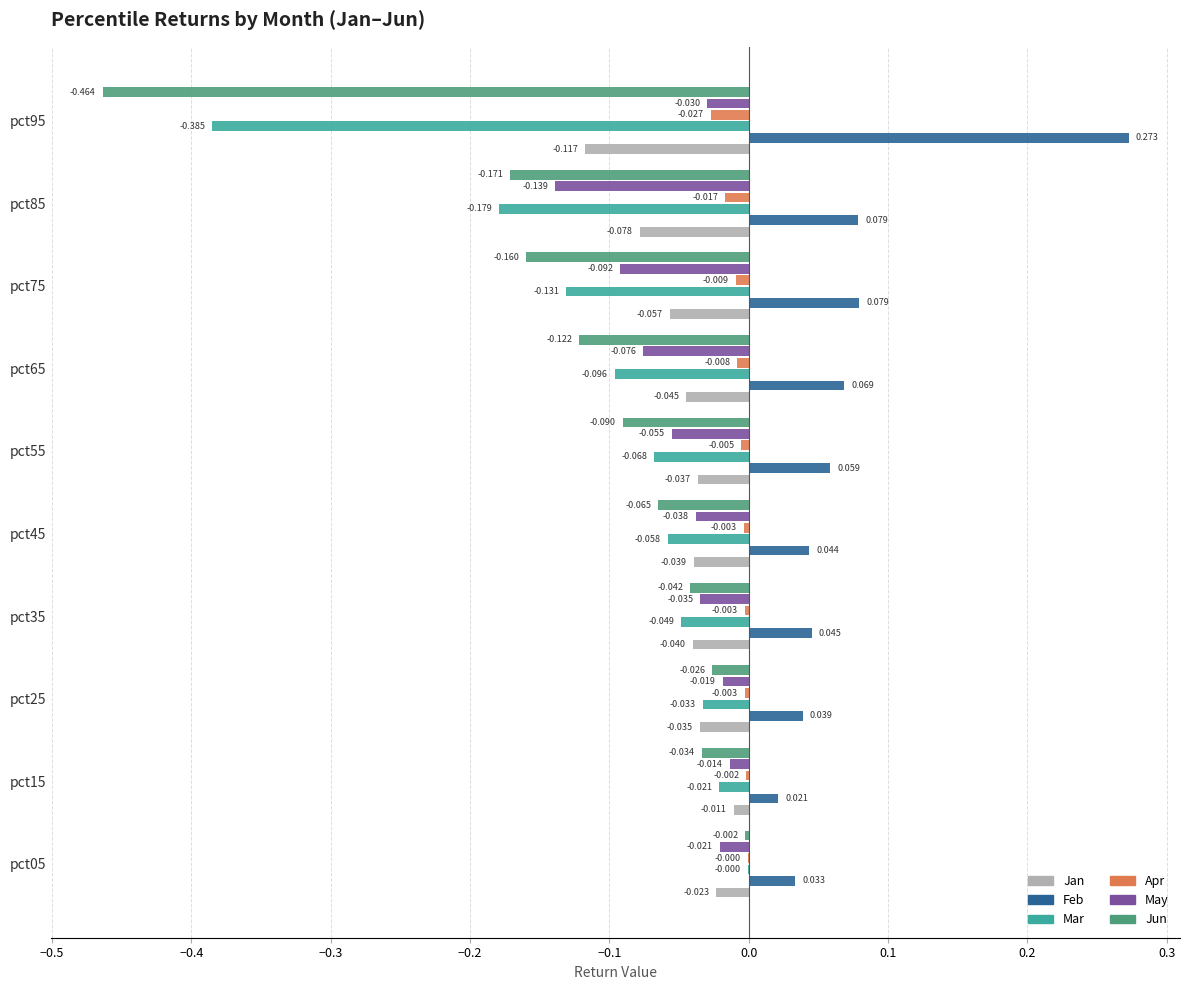

Is the value of Jun at pct15 greater than the value of Mar at pct75?

Yes